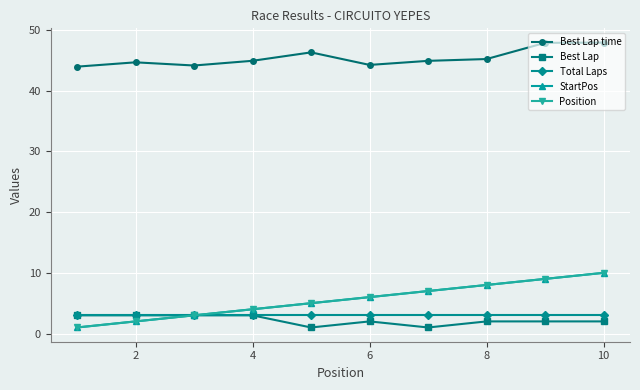

What is the maximum value shown in the chart?

47.9